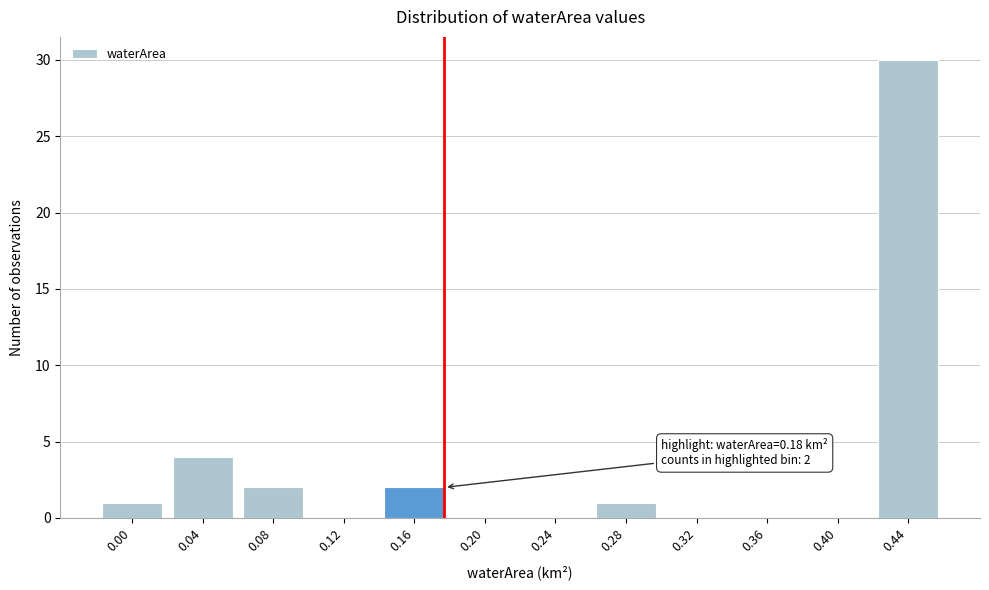

Reading left to right, extract all data points from this chart.

0.00=1	0.04=4	0.08=2	0.12=0	0.16=2	0.20=0	0.24=0	0.28=1	0.32=0	0.36=0	0.40=0	0.44=30